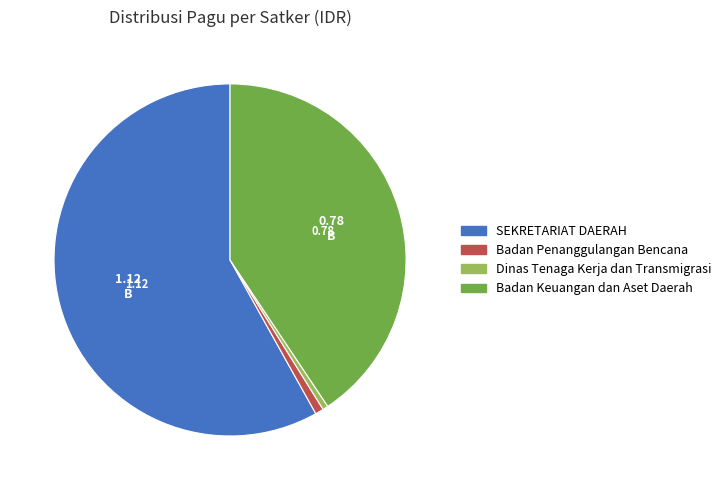

Which category has the biggest portion of the pie?

SEKRETARIAT DAERAH